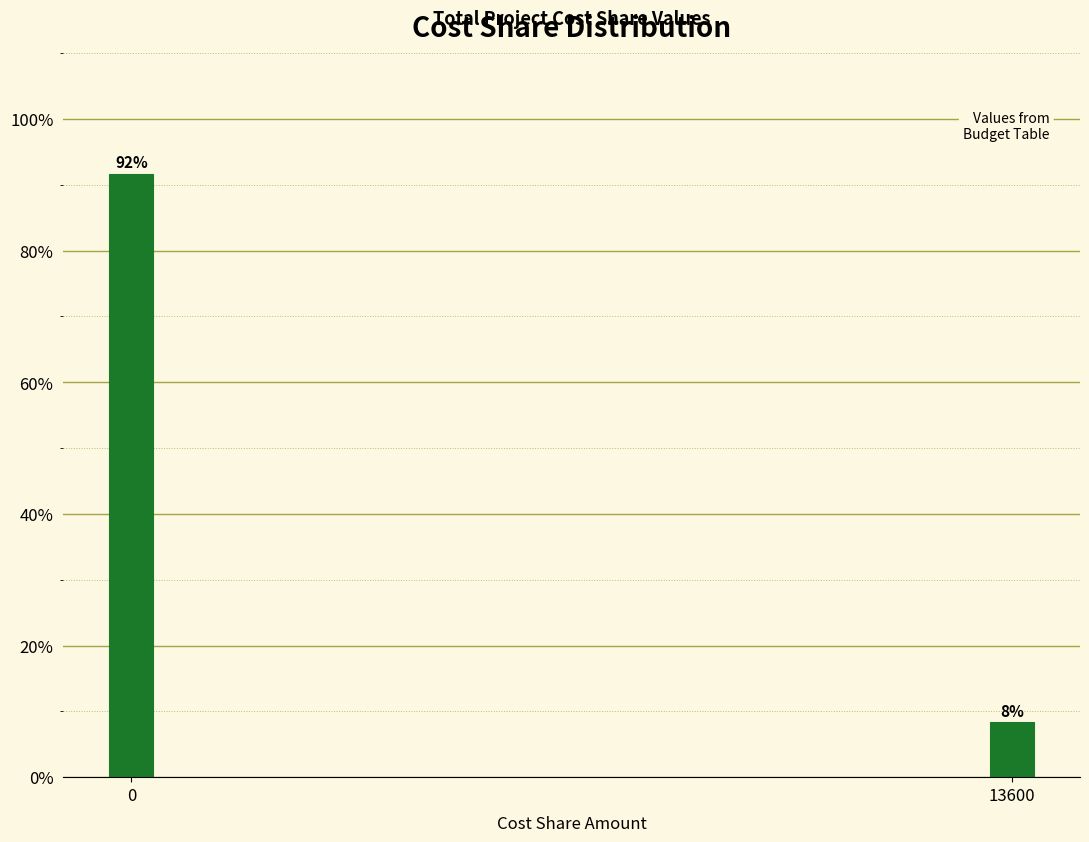

Rank the categories by value from lowest to highest.

13600, 0